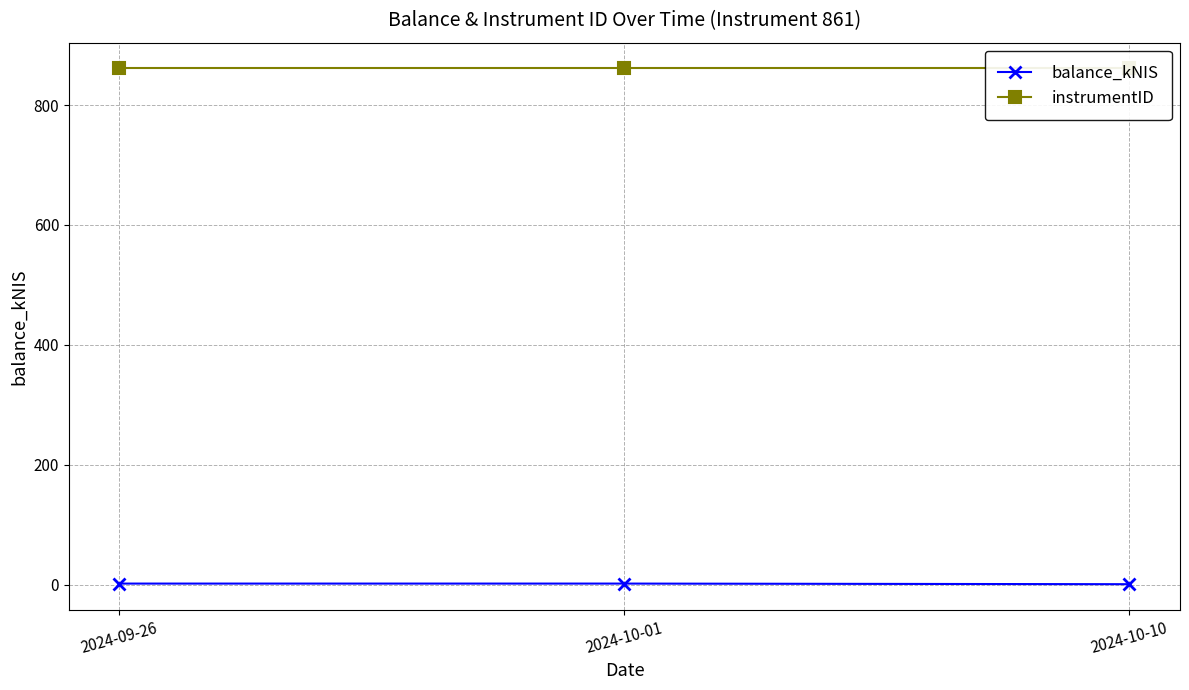

What is the average value of the instrumentID series?

861.0